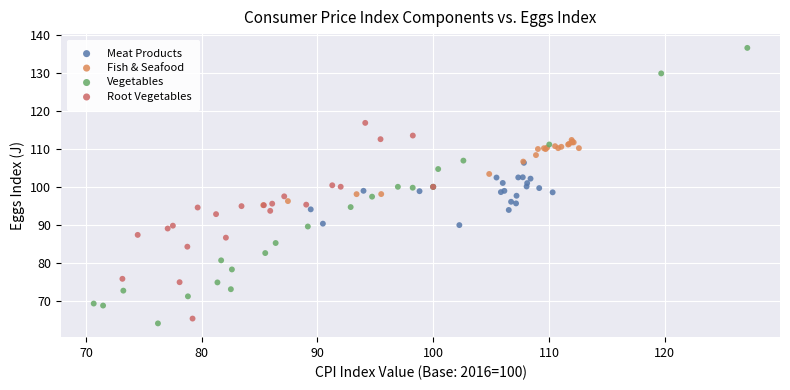

What are all the series names shown in the legend?

Meat Products, Fish & Seafood, Vegetables, Root Vegetables